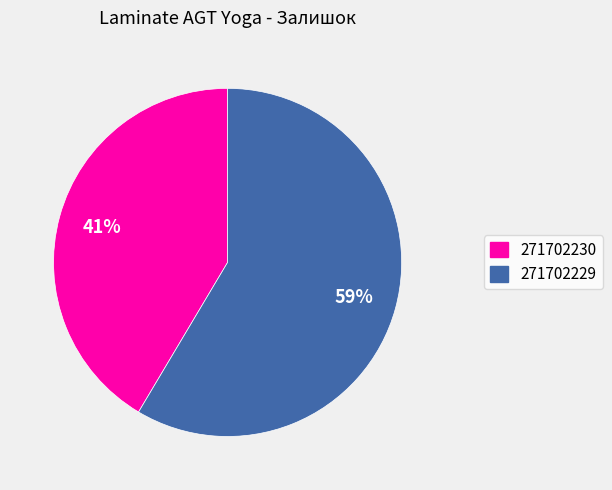

Does 271702230 represent more than half of the total?

No